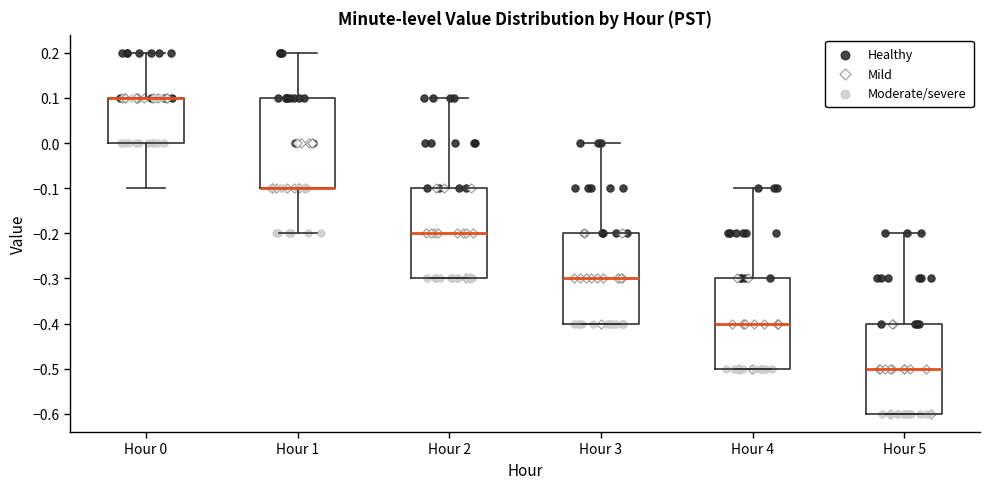

Reading left to right, read every box against the y-axis: the position of its median line, the range the box covers, and the ends of its whiskers. The values are not printed on the chart, so give them approximately, as read against the axis.

Hour 0: median 0.1 (drawn on the box's upper edge), box 0.0 to 0.1, whiskers -0.1 to 0.2
Hour 1: median -0.1 (drawn on the box's lower edge), box -0.1 to 0.1, whiskers -0.2 to 0.2
Hour 2: median -0.2, box -0.3 to -0.1, whiskers -0.3 to 0.1
Hour 3: median -0.3, box -0.4 to -0.2, whiskers -0.4 to 0.0
Hour 4: median -0.4, box -0.5 to -0.3, whiskers -0.5 to -0.1
Hour 5: median -0.5, box -0.6 to -0.4, whiskers -0.6 to -0.2